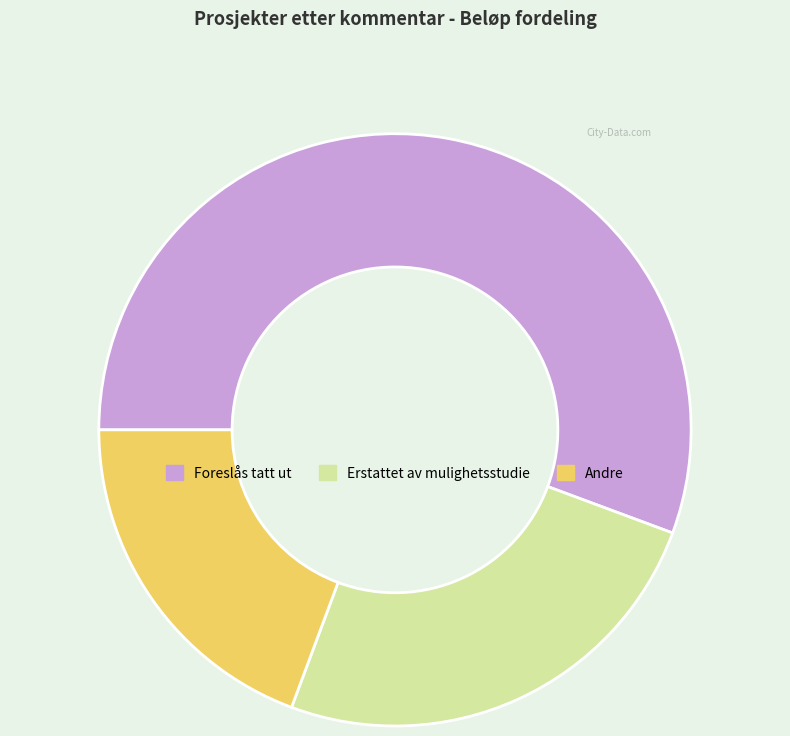

Which slice is the largest?

Foreslås tatt ut